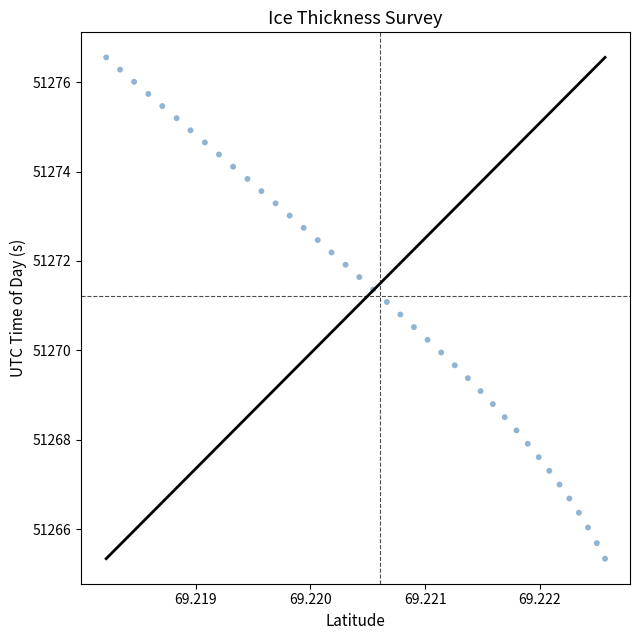

What is the range of Y values (max minus min)?

11.2